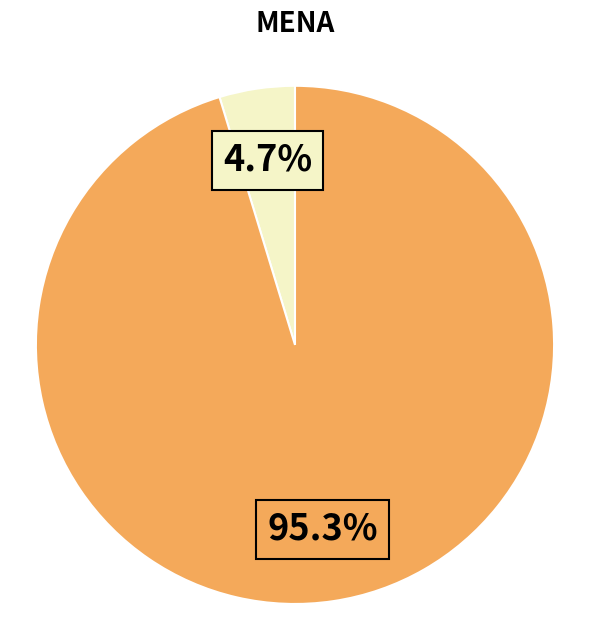

Is there a majority slice in this chart?

Yes